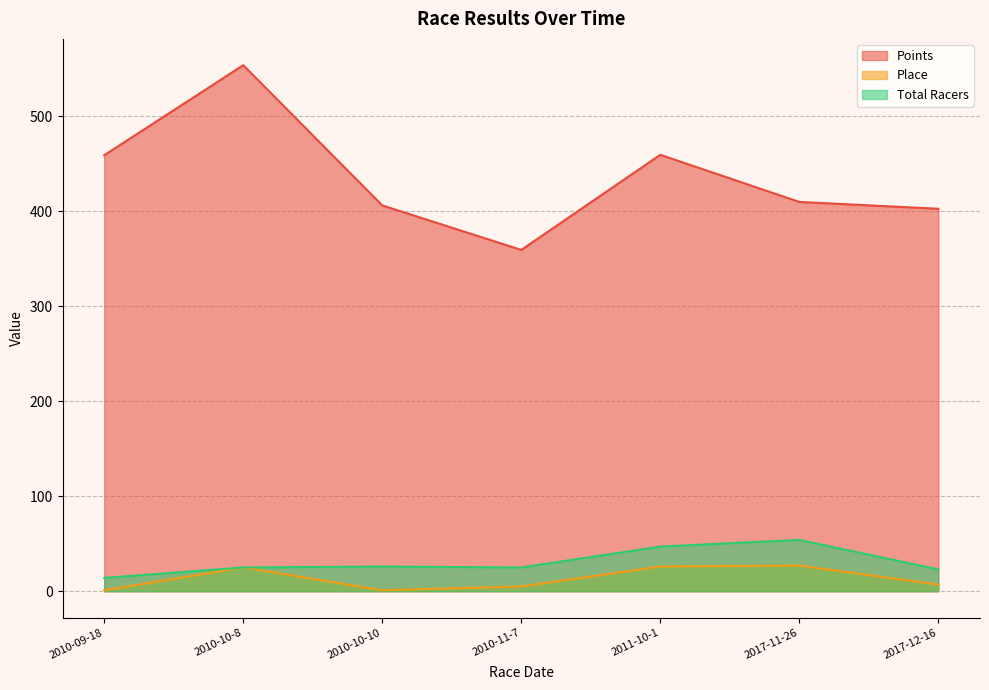

Reading right to left, what are all the values shown in this chart?

Points: 402.7	409.9	459.5	359.3	406.2	553.8	459.0
Place: 7.0	27.0	26.0	5.0	1.0	25.0	1.0
Total Racers: 23.0	54.0	47.0	25.0	26.0	25.0	14.0